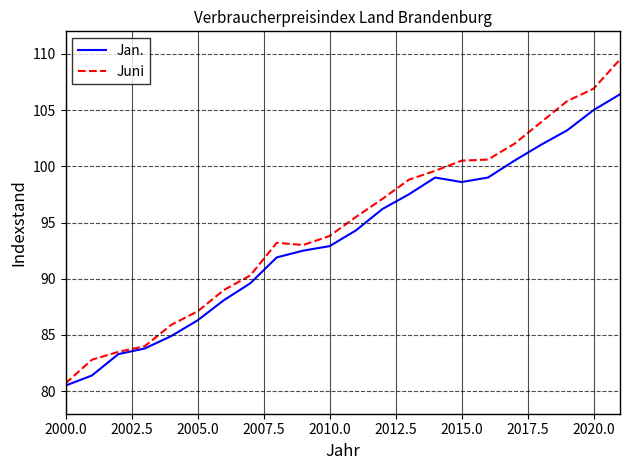

What is the maximum value shown in the chart?

109.5